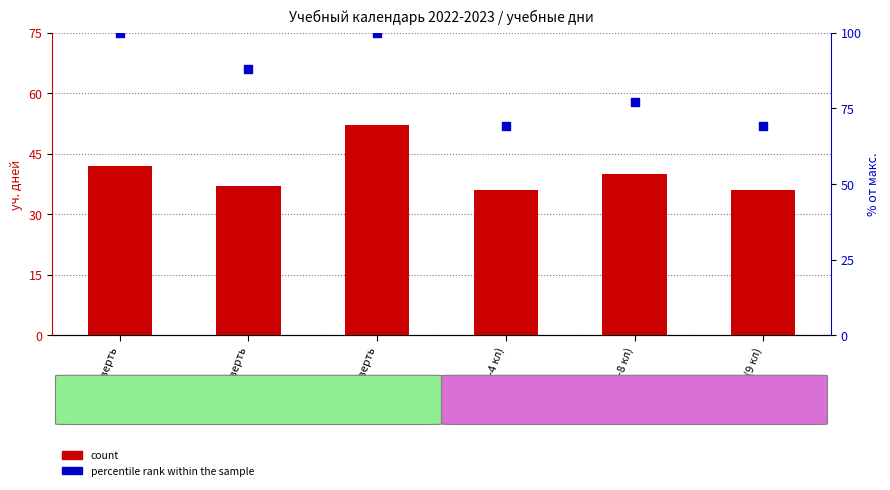

Is the value of percentile rank within the sample at 4-ая (1-4 кл) greater than the value of count at 2-ая четверть?

Yes